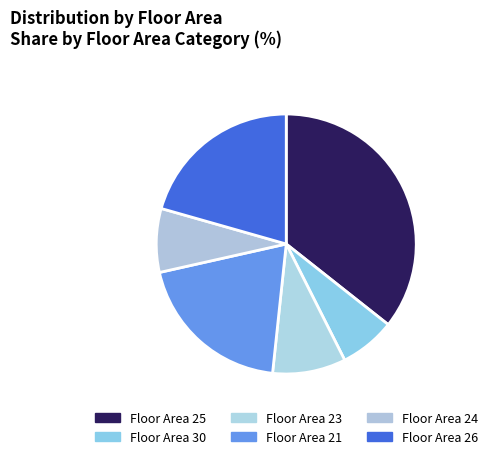

To the nearest percent, what is the difference between the largest and smallest slice percentages?

29%